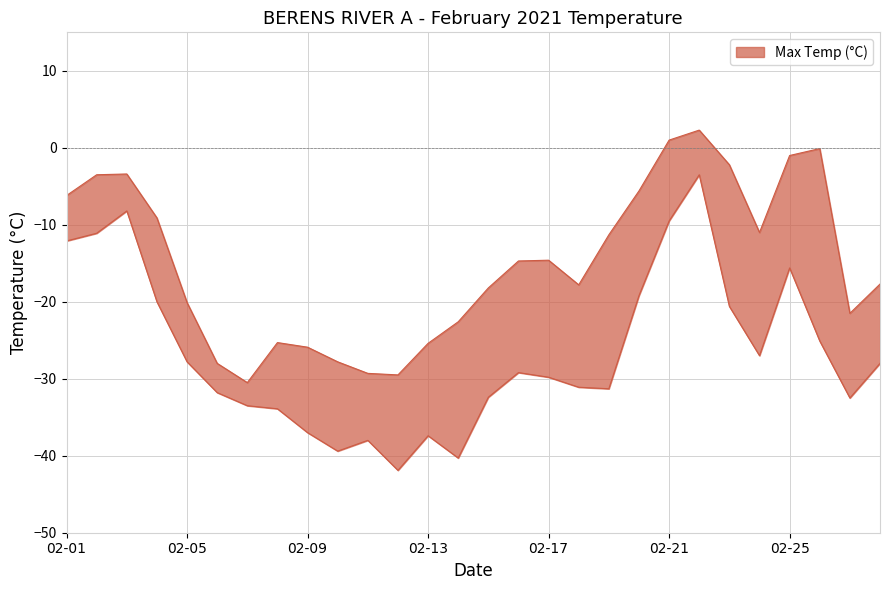

Does the chart display data point markers on the line(s)?

No